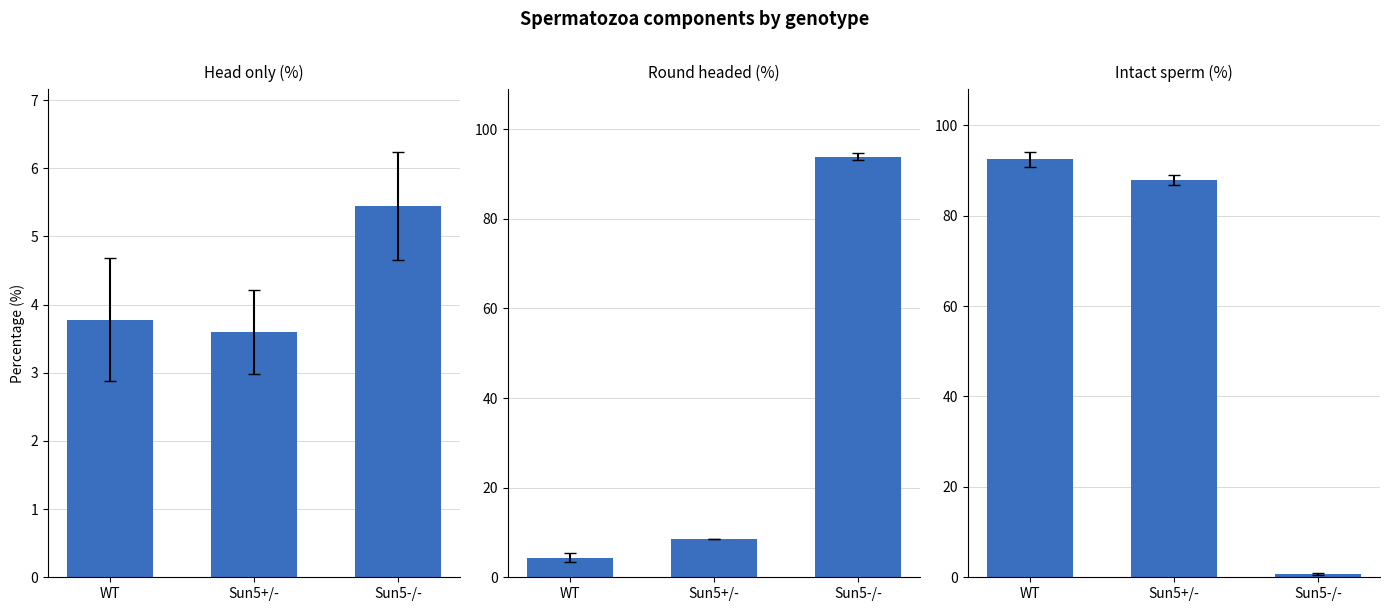

How many groups of bars are there?

3